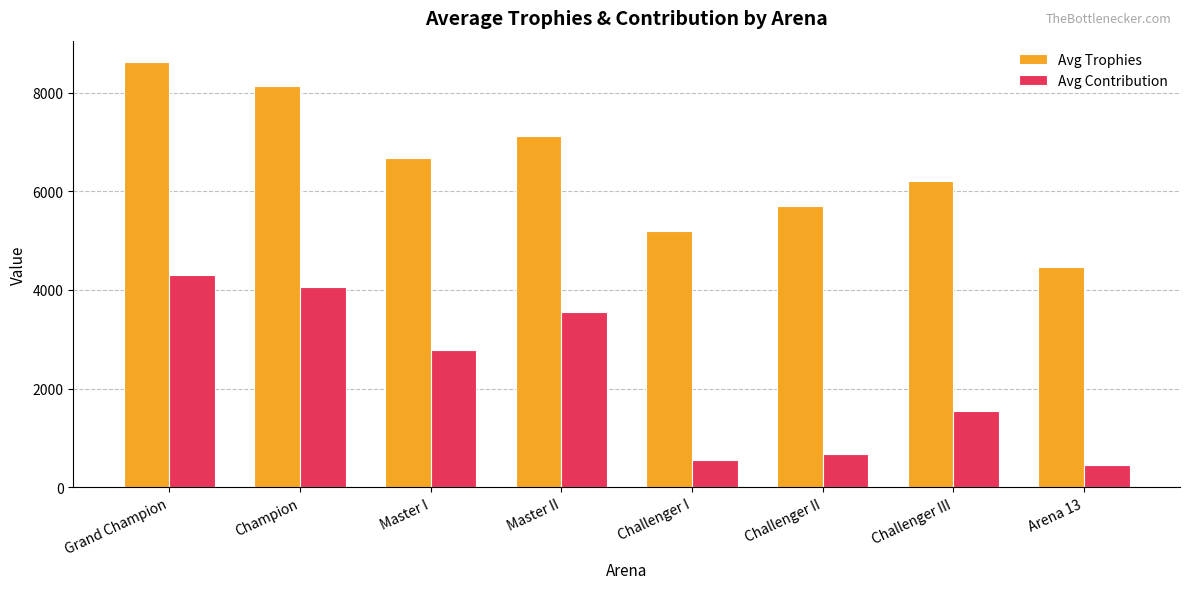

How many groups of bars are there?

8